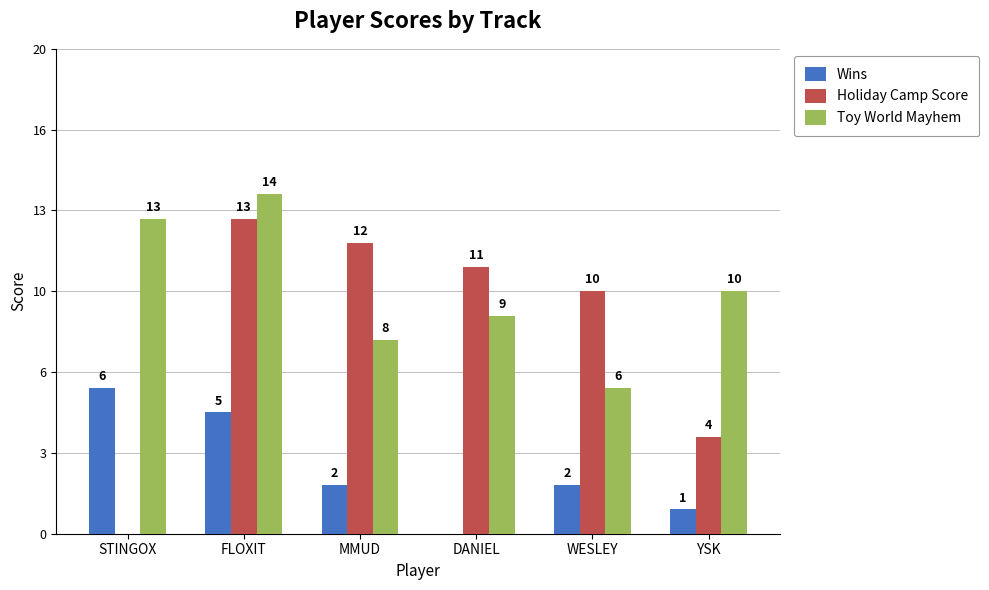

Rank the series by their maximum value, from highest to lowest.

Toy World Mayhem, Holiday Camp Score, Wins